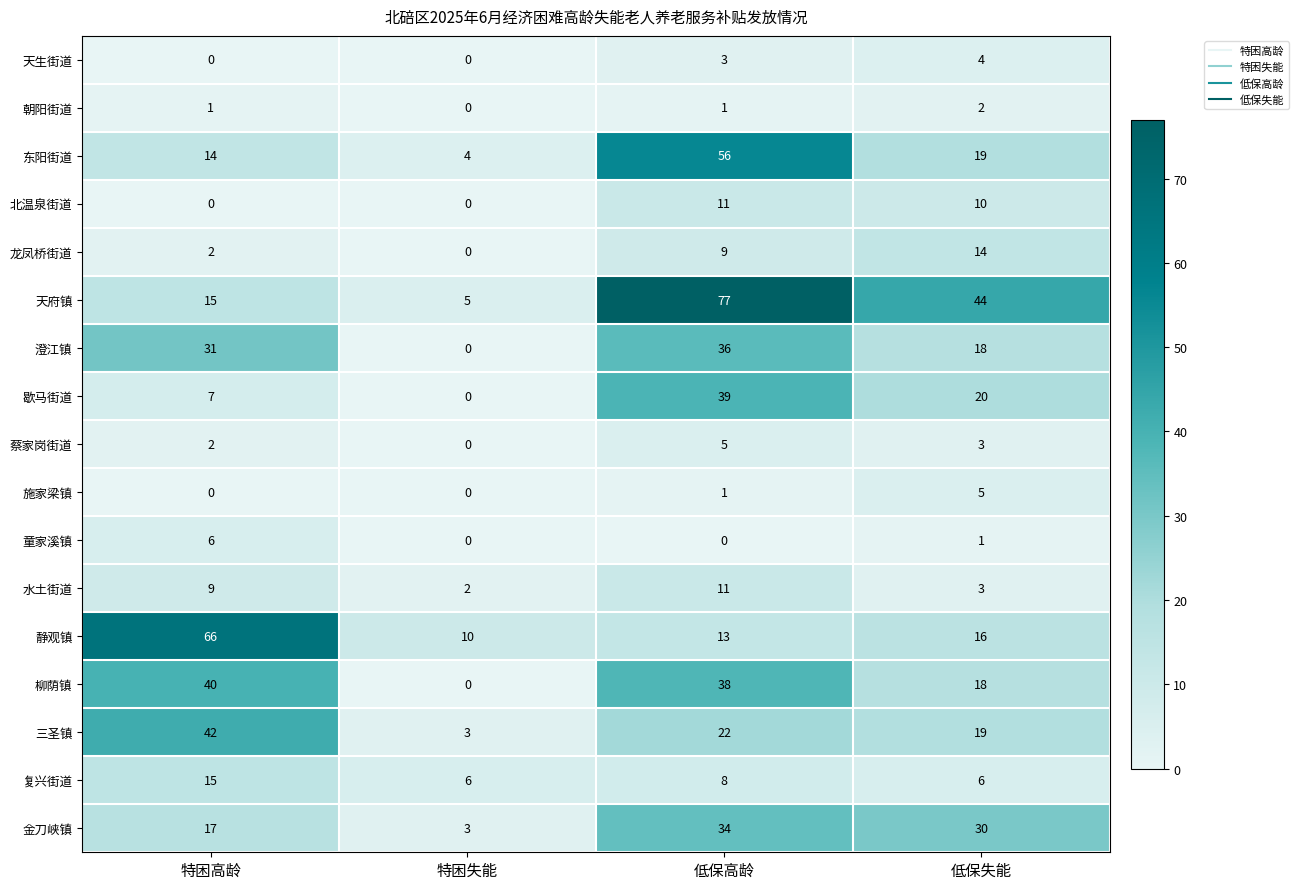

How many distinct data groups are displayed?

17